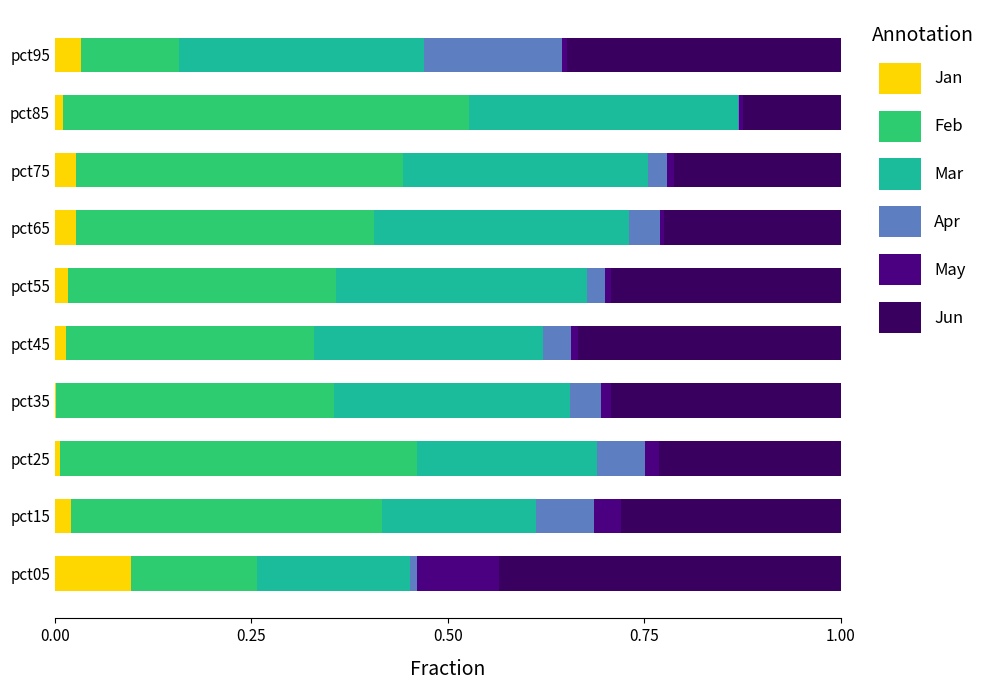

Reading left to right, what are all the values shown in this chart?

Jan: 0.1	0.0	0.0	0.0	0.0	0.0	0.0	0.0	0.0	0.0
Feb: 0.2	0.4	0.5	0.4	0.3	0.3	0.4	0.4	0.5	0.1
Mar: 0.2	0.2	0.2	0.3	0.3	0.3	0.3	0.3	0.3	0.3
Apr: 0.0	0.1	0.1	0.0	0.0	0.0	0.0	0.0	0.0	0.2
May: 0.1	0.0	0.0	0.0	0.0	0.0	0.0	0.0	0.0	0.0
Jun: 0.4	0.3	0.2	0.3	0.3	0.3	0.2	0.2	0.1	0.3